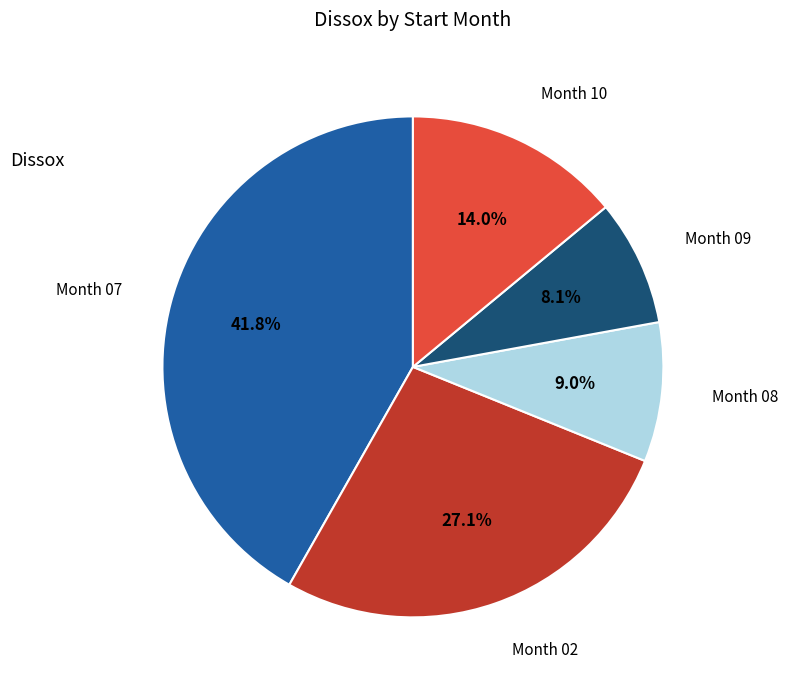

Is there any slice that represents more than half of the pie?

No